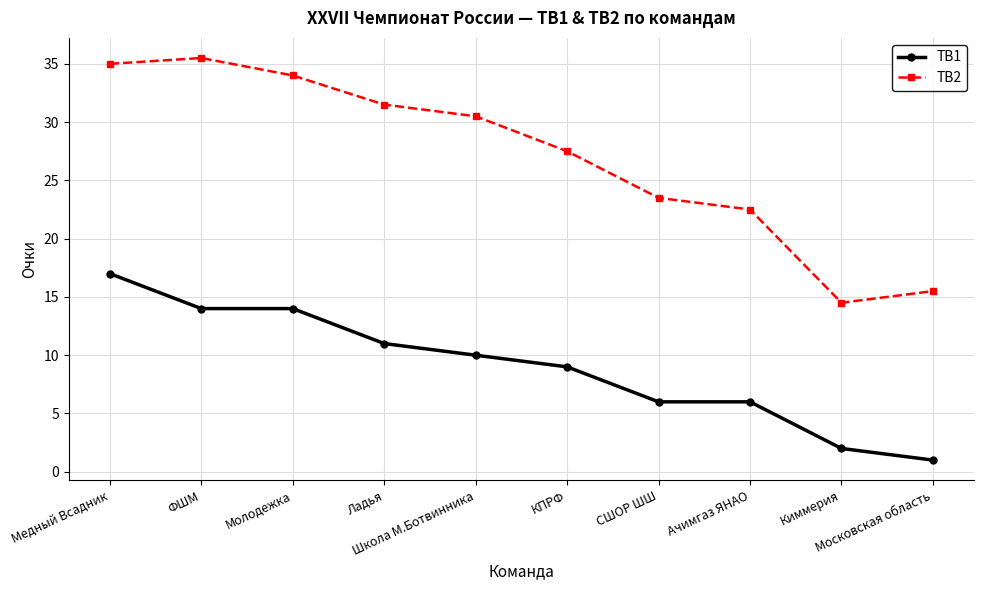

Reading left to right, what are all the values shown in this chart?

TB1: 17.0	14.0	14.0	11.0	10.0	9.0	6.0	6.0	2.0	1.0
TB2: 35.0	35.5	34.0	31.5	30.5	27.5	23.5	22.5	14.5	15.5